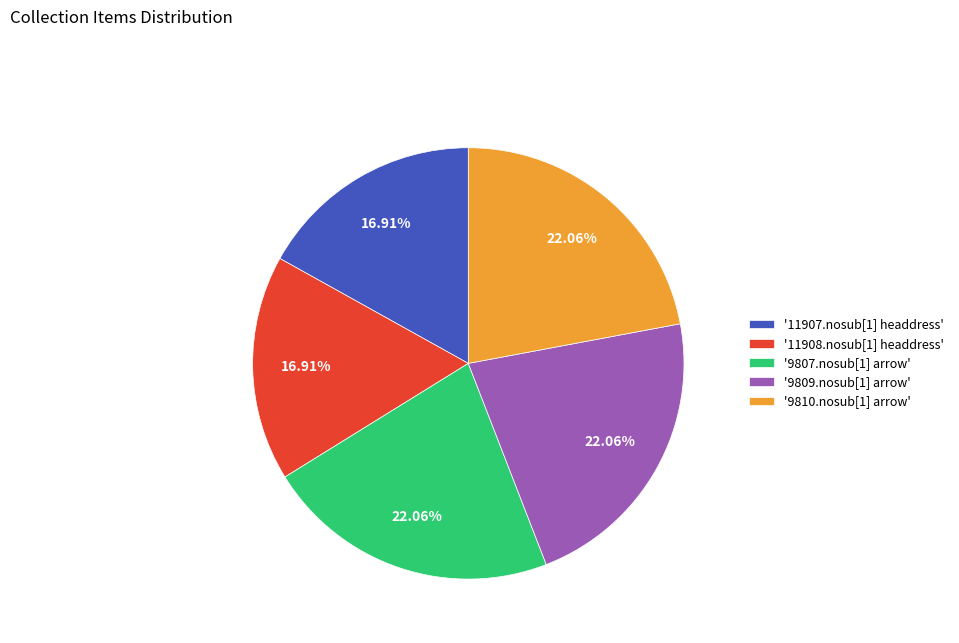

Does '11907.nosub[1] headdress' represent more than half of the total?

No